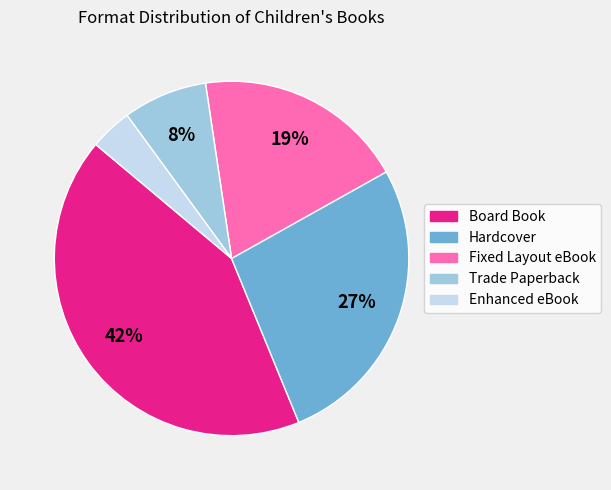

Count the number of slices in the pie.

5